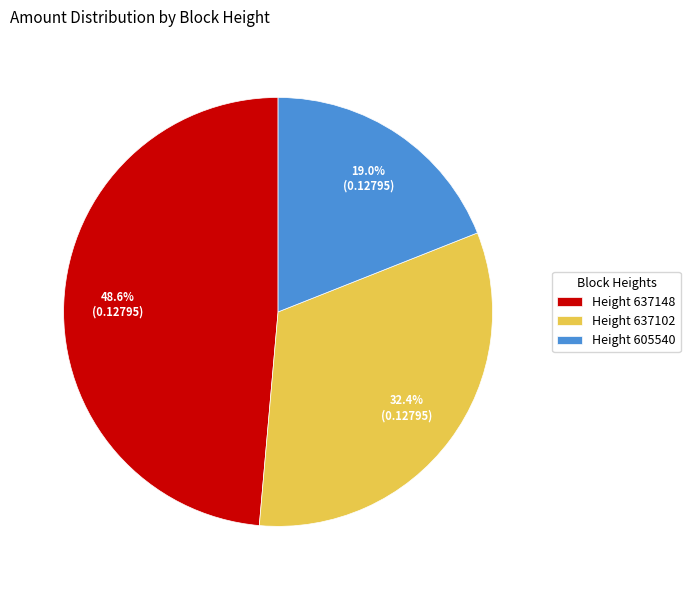

What percentage is NOT represented by Height 637102?

67.6%